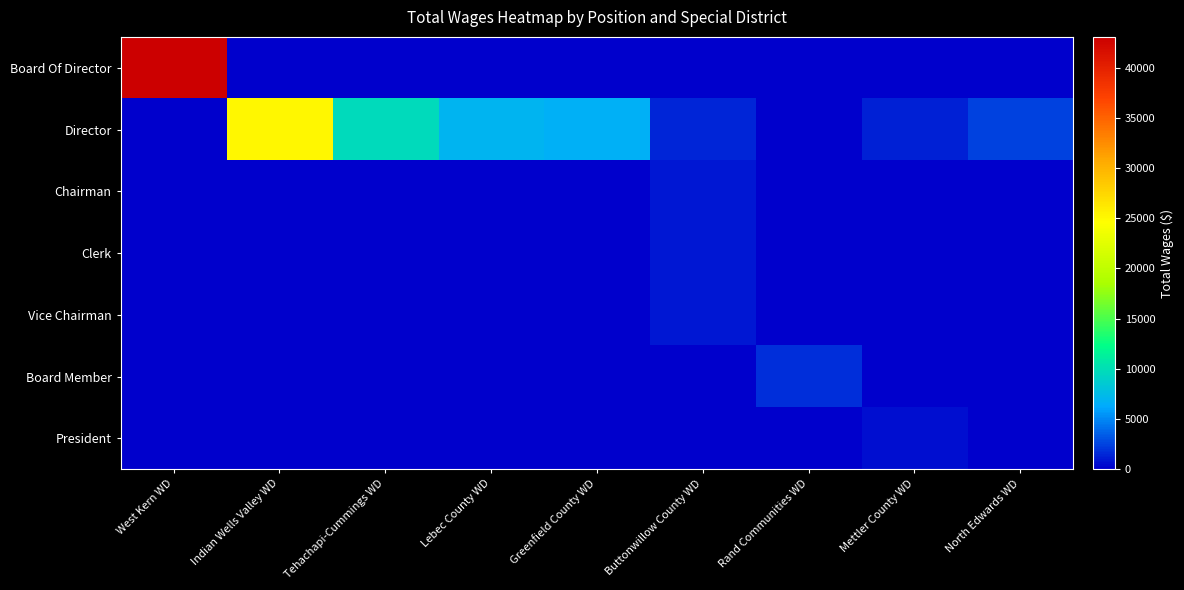

Rank the series at West Kern WD from lowest to highest value.

Director, Chairman, Clerk, Vice Chairman, Board Member, President, Board Of Director